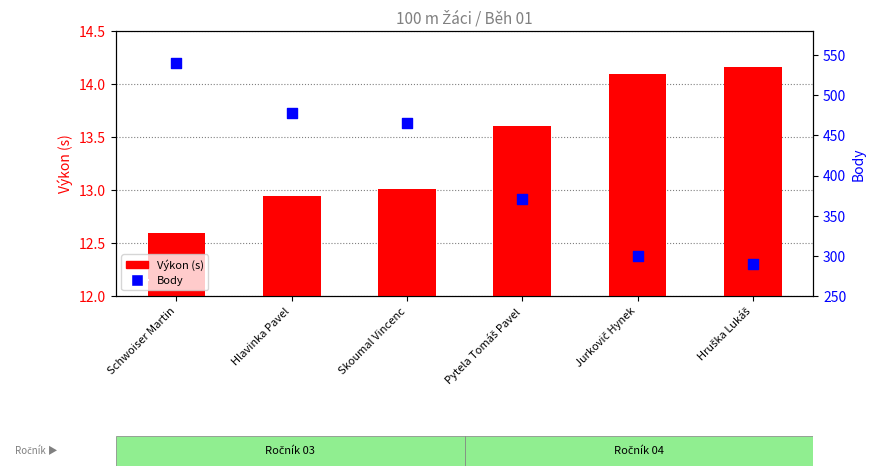

Which series has the largest total across all categories?

Body